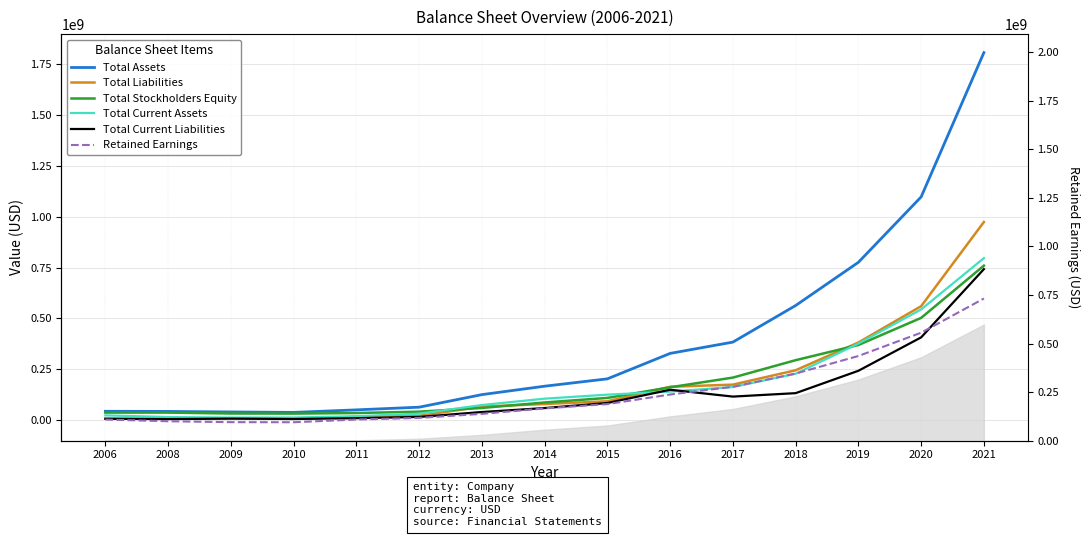

How many interior local peaks does the Total Liabilities series have?

1